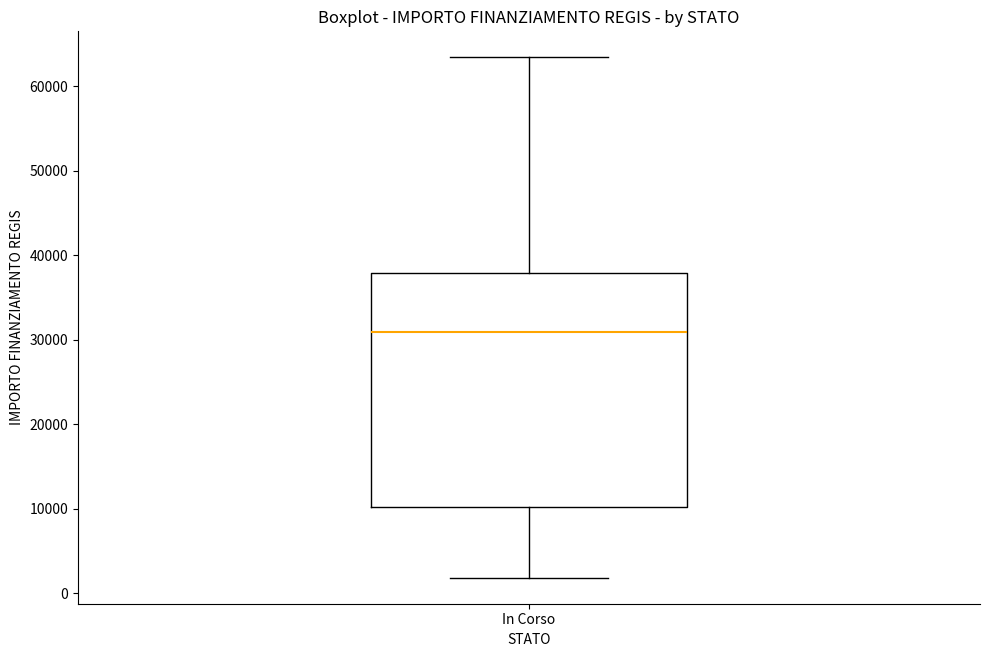

Where does the upper whisker of the box for In Corso end on the y-axis? The values are not printed on the chart, so give them approximately, as read against the axis.

63000